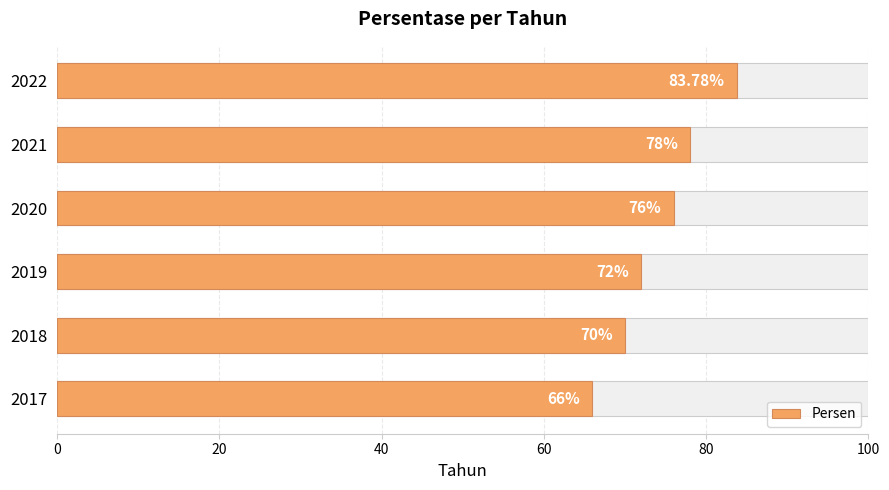

How many bars are there in total?

6